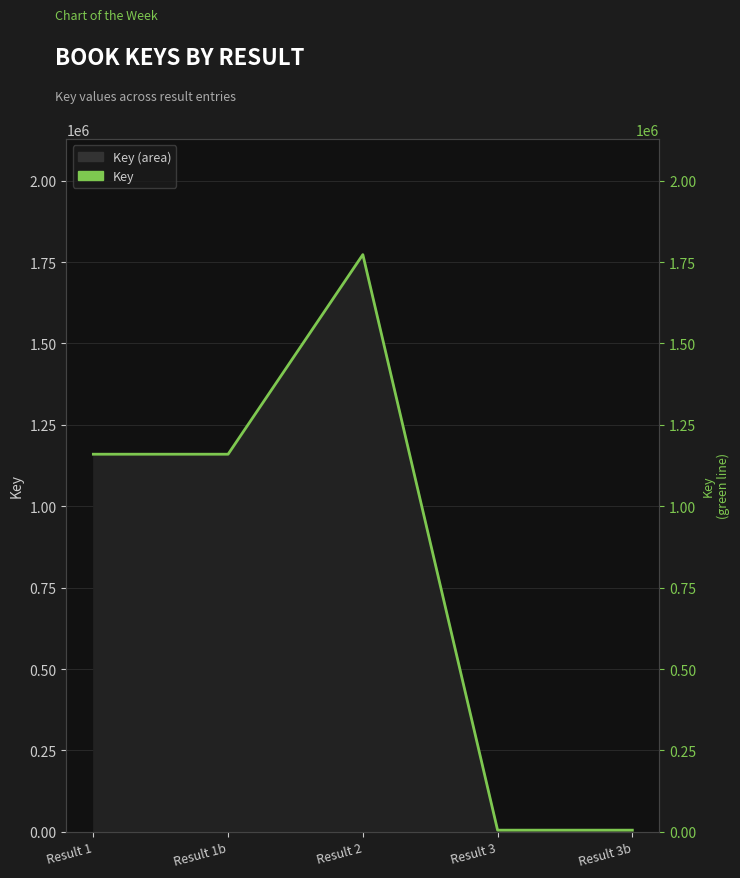

How many values are between 5074 and 1159909?

4